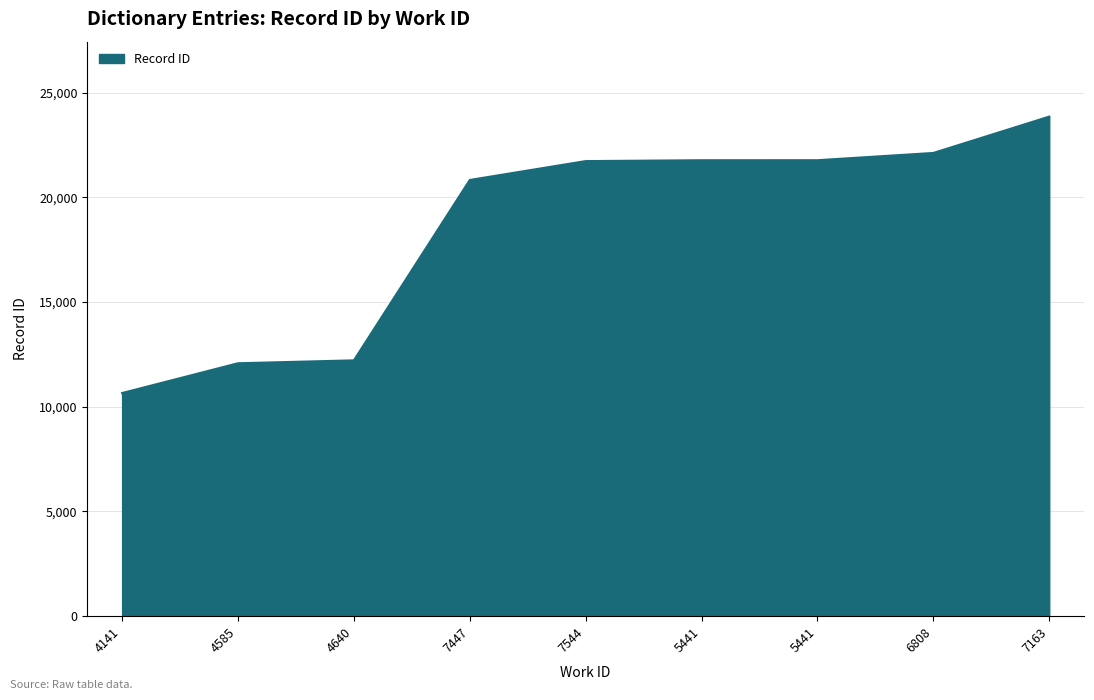

What is the value of the 3rd point from the left?

12219